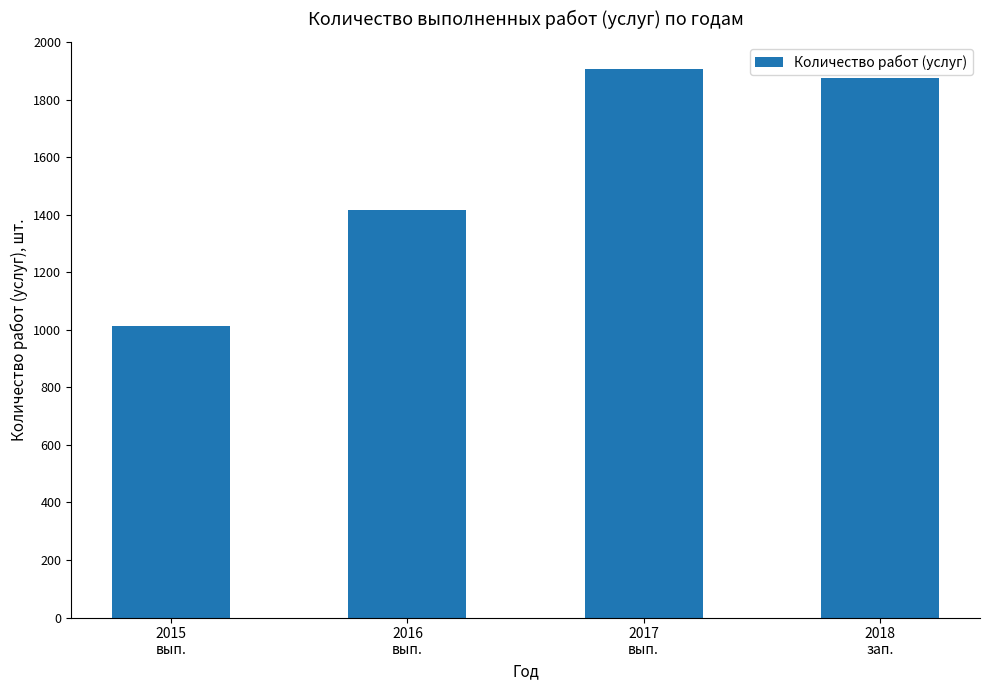

Read the value at 2017
вып., to the nearest 50.

1900